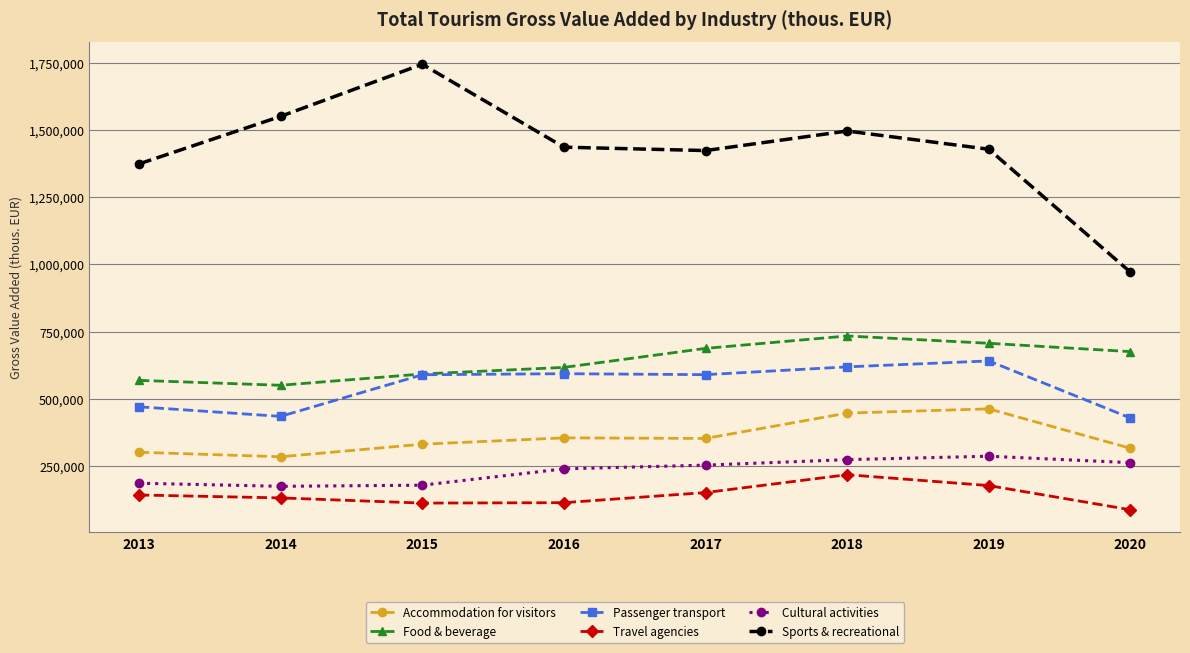

What are all the series names shown in the legend?

Accommodation for visitors, Food & beverage, Passenger transport, Travel agencies, Cultural activities, Sports & recreational